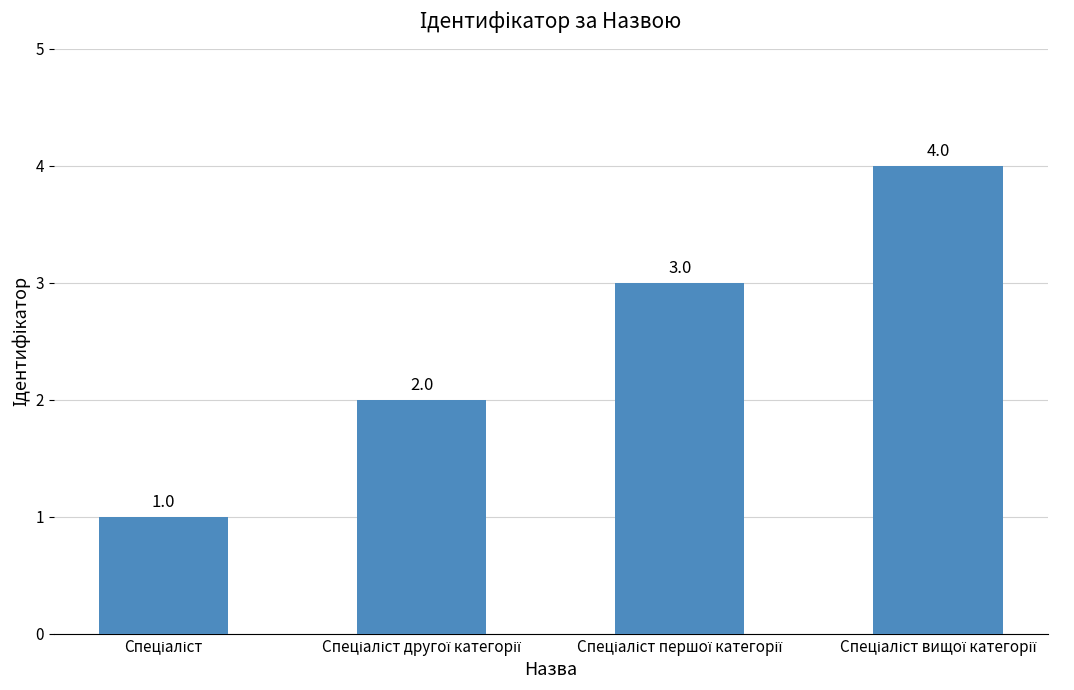

What is the sum of all values?

10